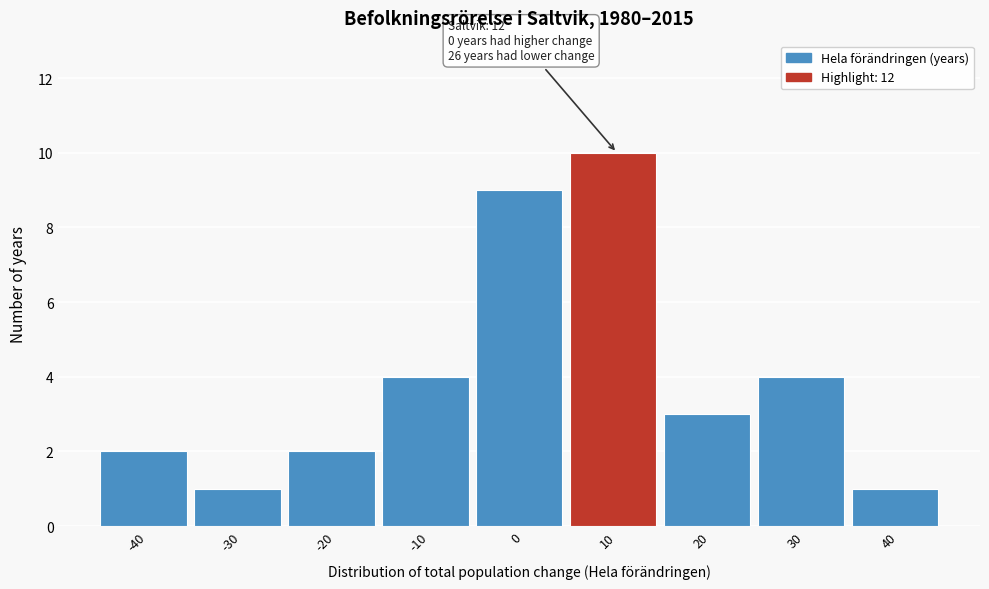

Reading left to right, list all the values displayed in this chart.

-40=2	-30=1	-20=2	-10=4	0=9	10=10	20=3	30=4	40=1